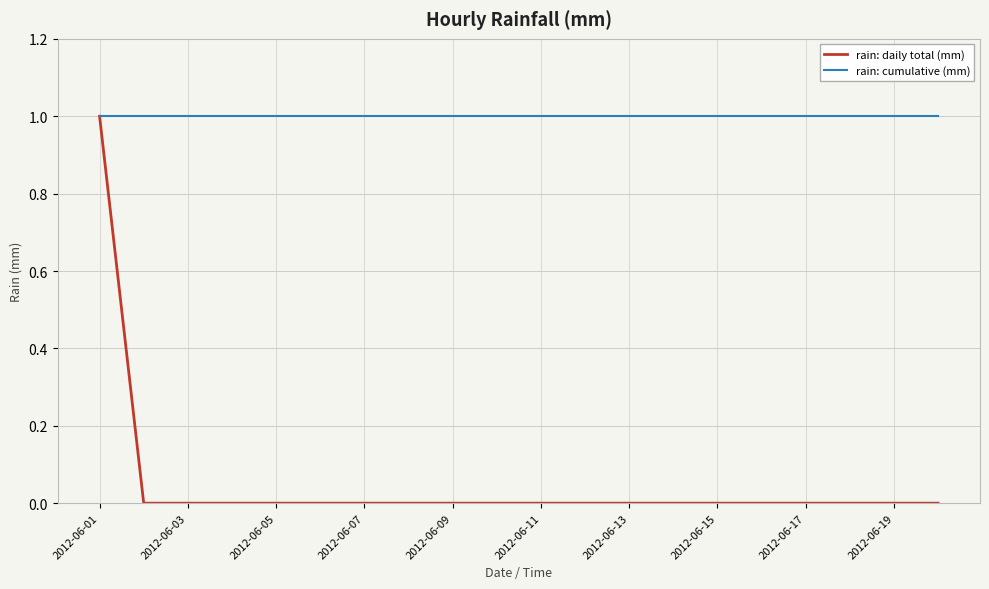

Rank the series by their average value, from lowest to highest.

rain: daily total (mm), rain: cumulative (mm)